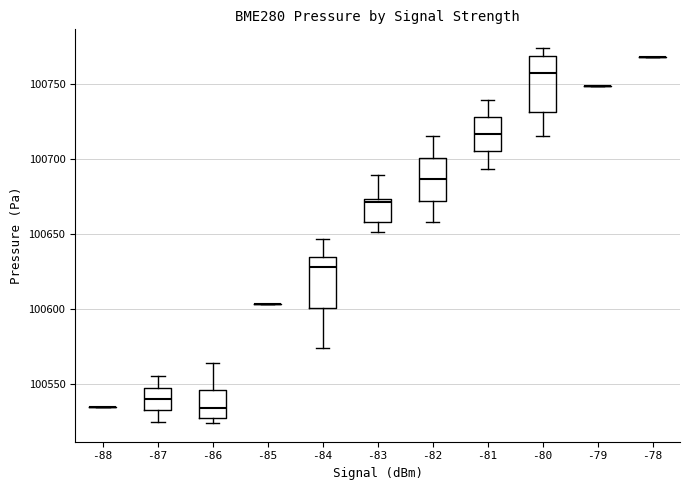

Reading left to right, read every box against the y-axis: the position of its median line, the range the box covers, and the ends of its whiskers. The values are not printed on the chart, so give them approximately, as read against the axis.

-88: box collapsed to a line at 100535, whiskers 100535 to 100535
-87: median 100540, box 100530 to 100550, whiskers 100525 to 100555
-86: median 100535, box 100525 to 100545, whiskers 100525 (just below the box's lower edge) to 100565
-85: box collapsed to a line at 100605, whiskers 100605 to 100605
-84: median 100630, box 100600 to 100635, whiskers 100575 to 100645
-83: median 100670, box 100660 to 100675, whiskers 100650 to 100690
-82: median 100685, box 100670 to 100700, whiskers 100660 to 100715
-81: median 100715, box 100705 to 100730, whiskers 100695 to 100740
-80: median 100760, box 100730 to 100770, whiskers 100715 to 100775
-79: box collapsed to a line at 100750, whiskers 100750 to 100750
-78: box collapsed to a line at 100770, whiskers 100770 to 100770